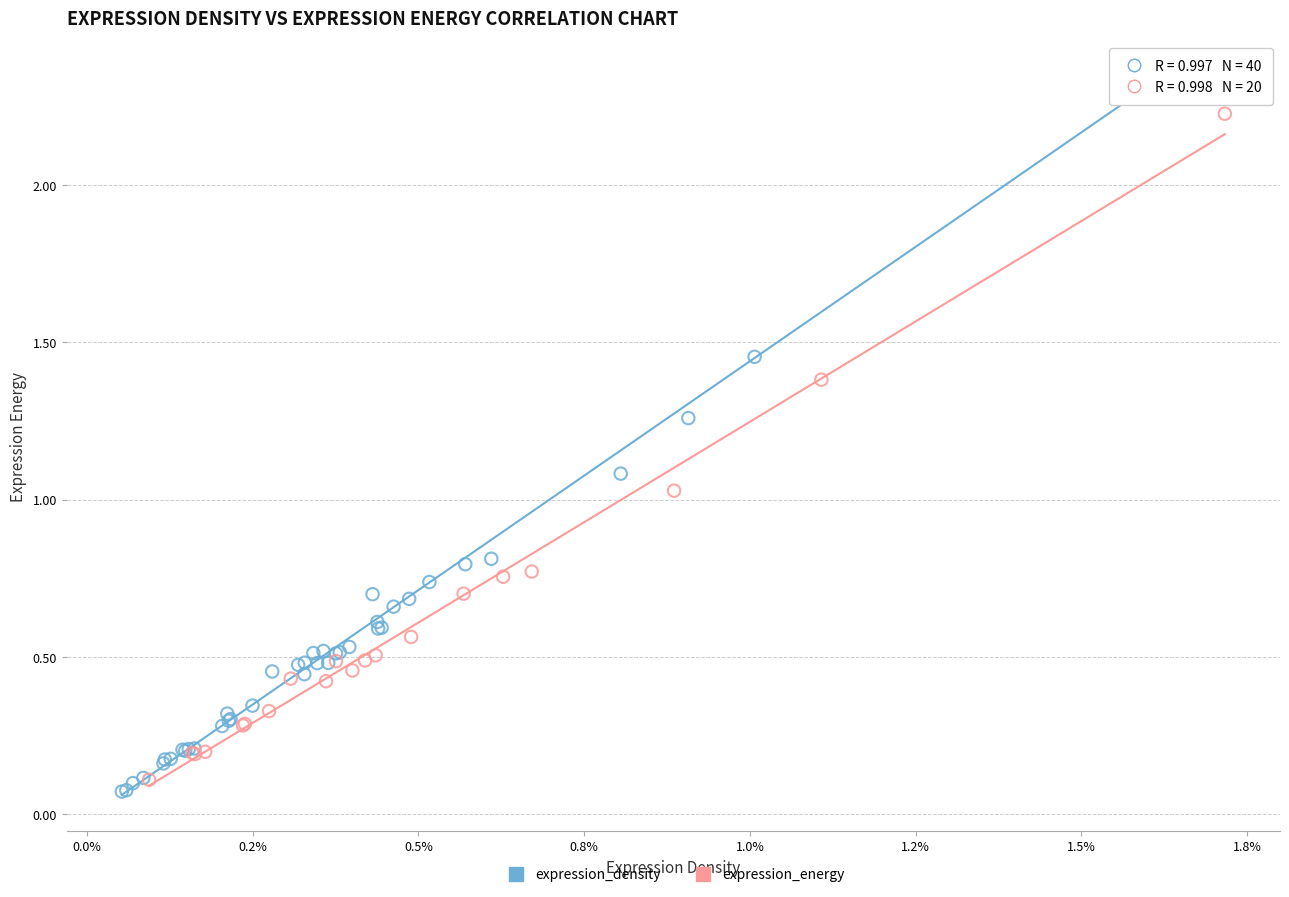

Which series has the widest spread of Y values?

expression_density